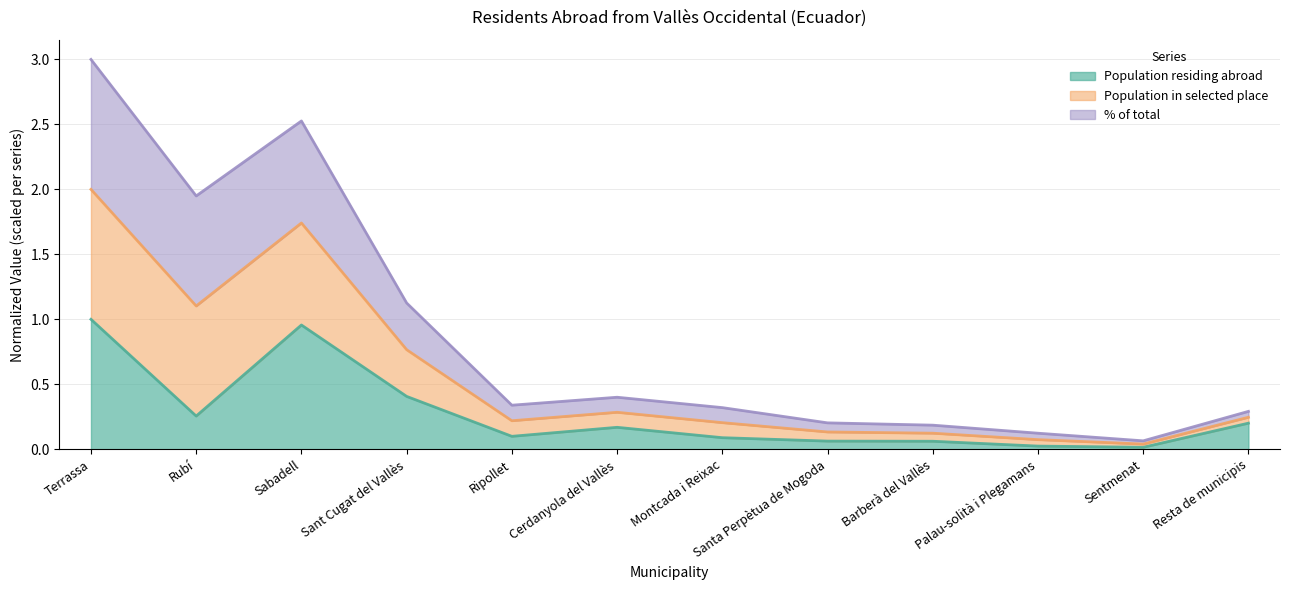

The Population residing abroad series shows 0.2 at Resta de municipis. True or false?

True